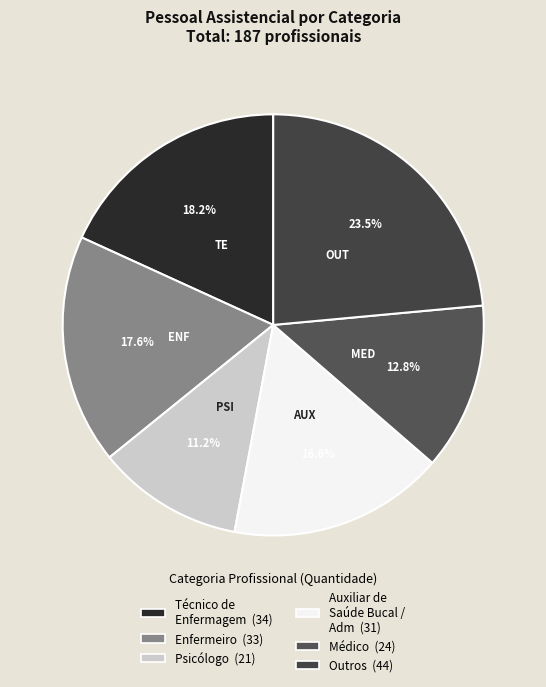

To the nearest percent, what is the difference between the largest and smallest slice percentages?

12%